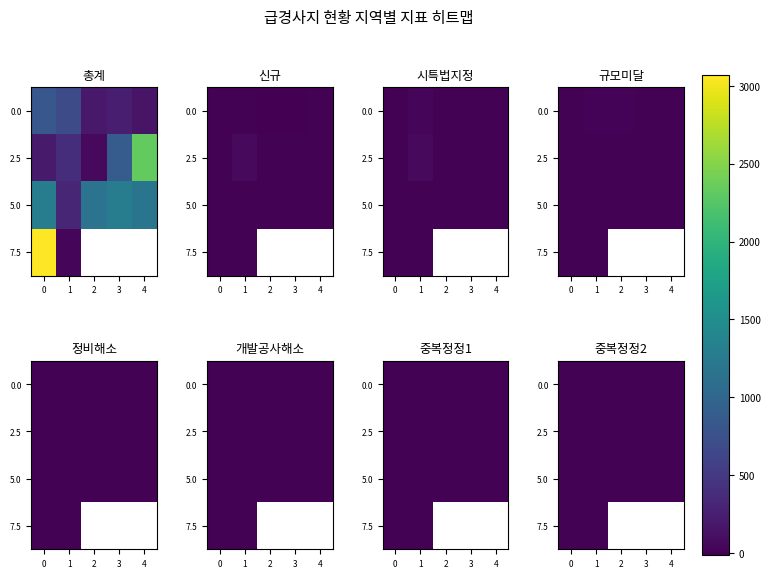

Between 2 and 3, which is larger?

2